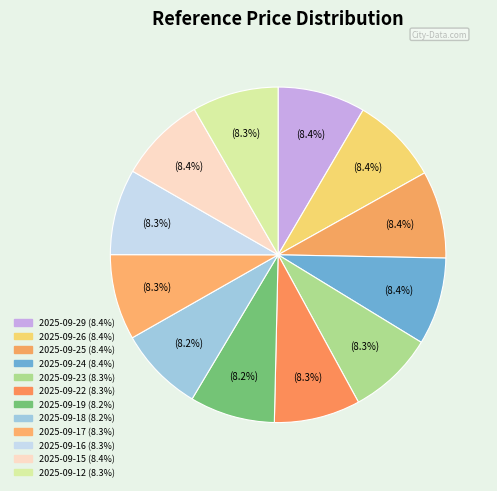

How many segments does this pie chart have?

12